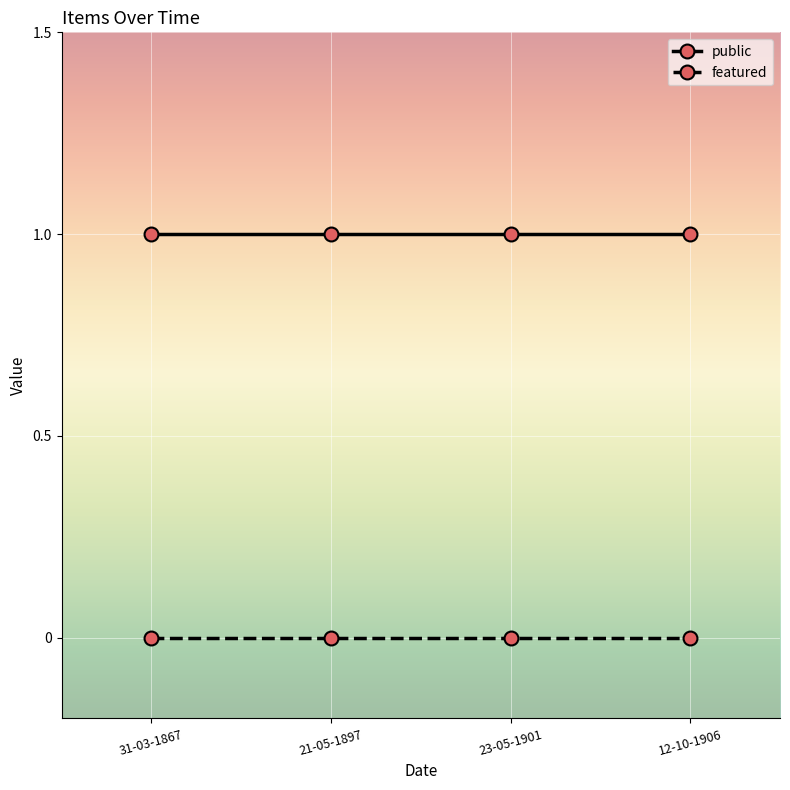

Count the number of categories in the chart.

4